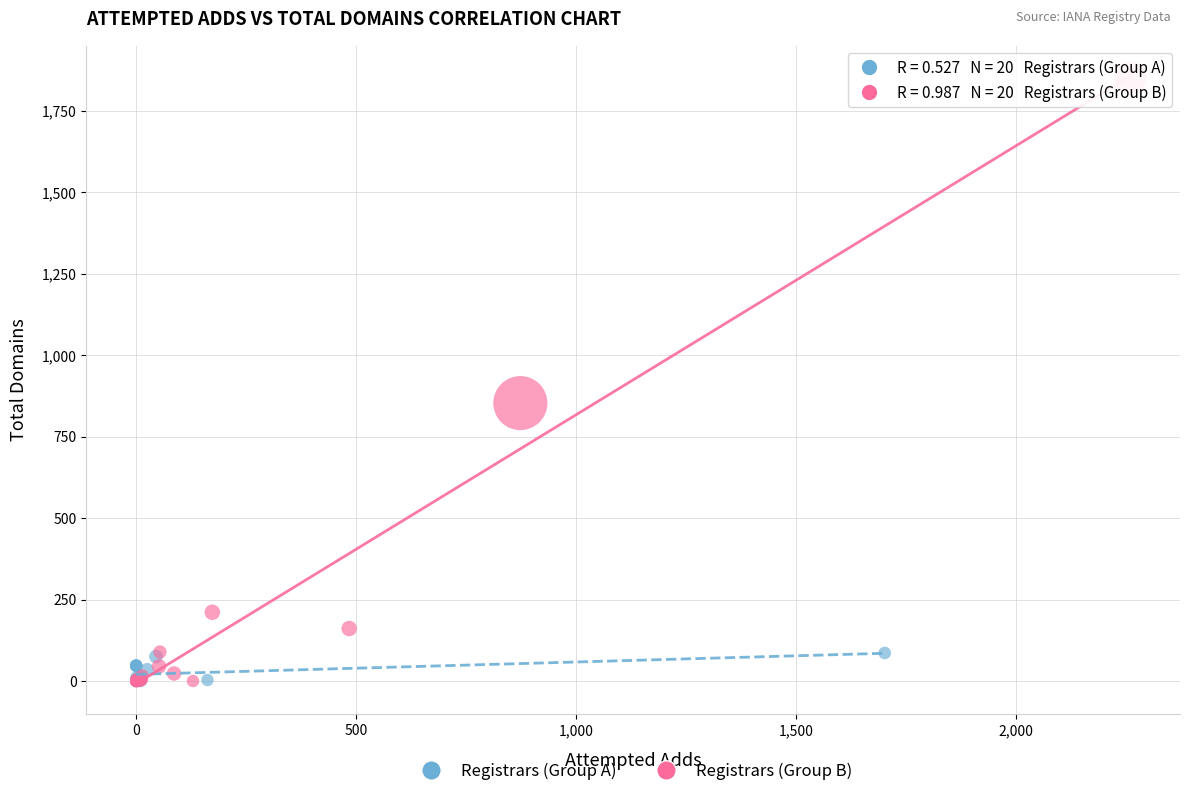

Which series reaches the maximum Y coordinate?

Registrars (Group B)